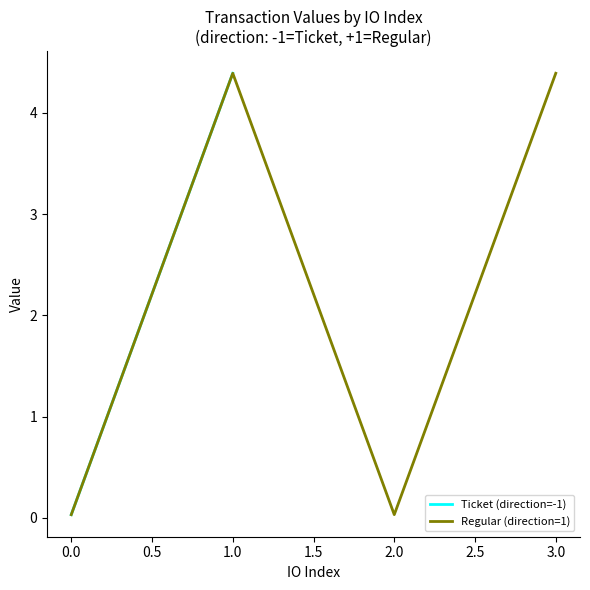

Reading right to left, list all the values displayed in this chart.

Ticket (direction=-1): 4.4	4.4	0.0	0.0
Regular (direction=1): 4.4	0.0	4.4	0.0